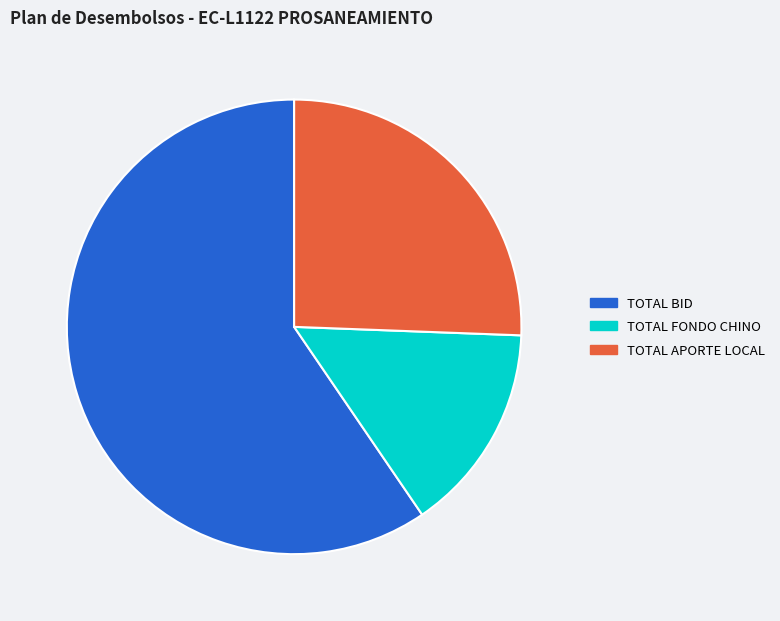

What is the smallest slice in the pie chart?

TOTAL FONDO CHINO